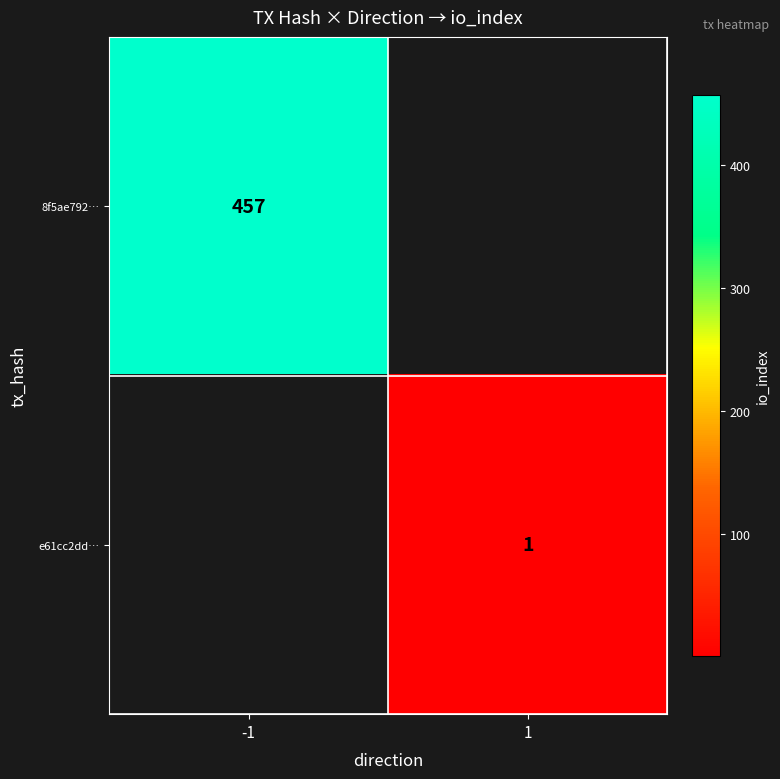

The value of e61cc2dd… at 1 is 2. True or false?

False